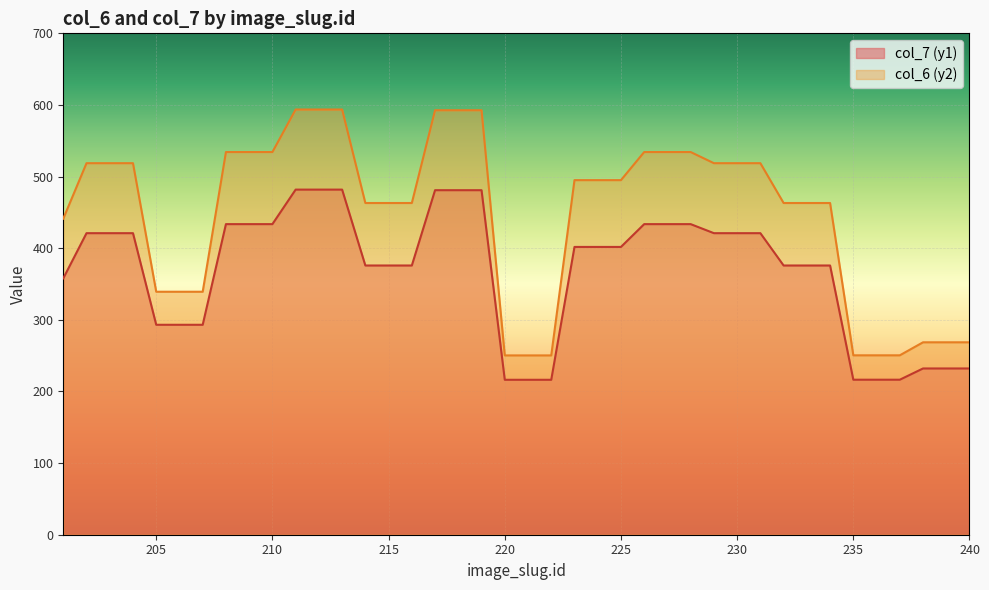

How many categories are shown in the chart?

40